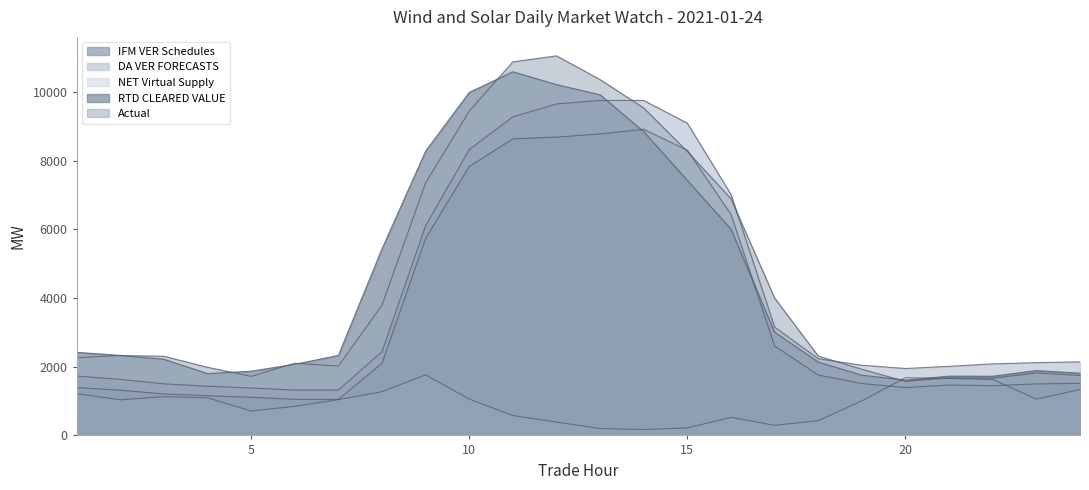

Is the value of NET Virtual Supply at 6 greater than the value of Actual at 10?

No